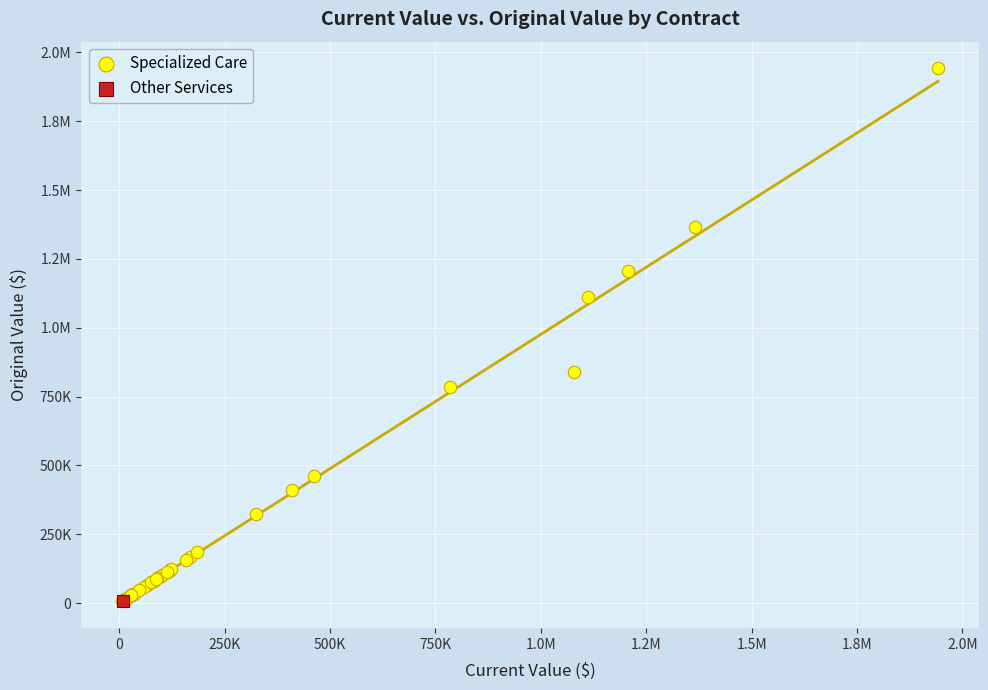

What are all the series names shown in the legend?

Specialized Care, Other Services